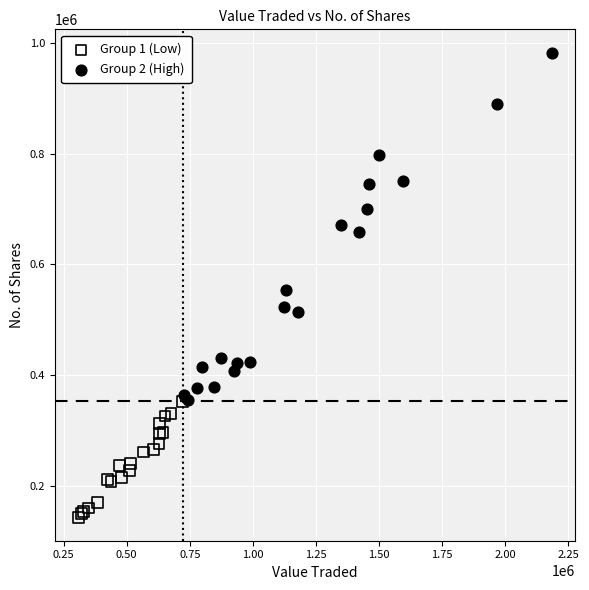

Which series contains the lowest Y value?

Group 1 (Low)